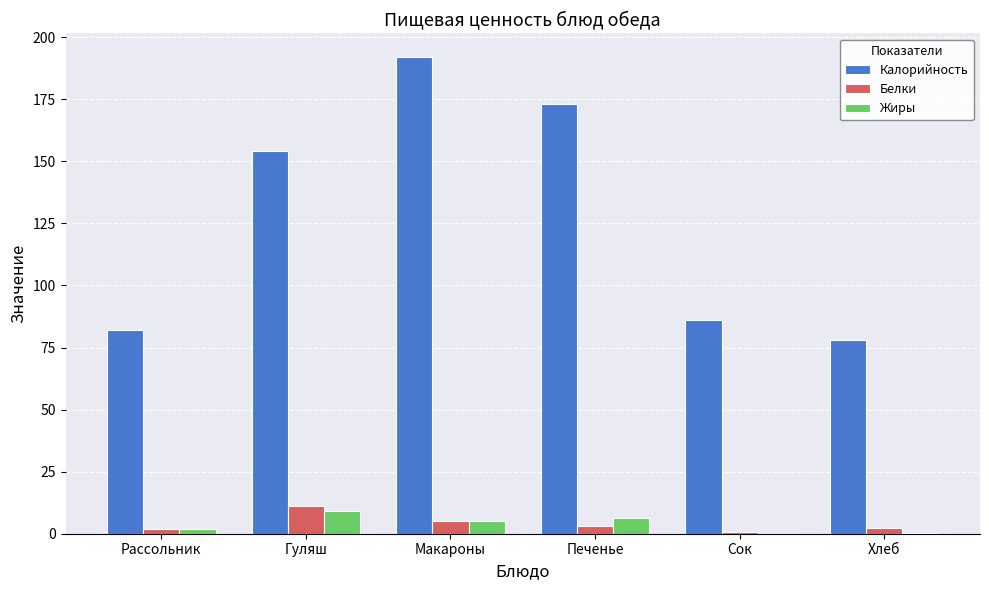

Which series has the largest total across all categories?

Калорийность